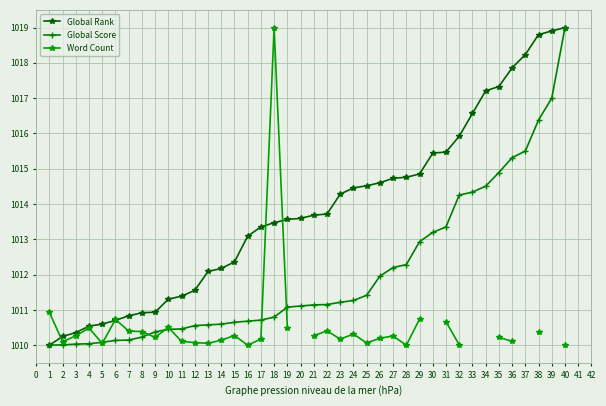

Which series has the widest spread of values?

Global Rank